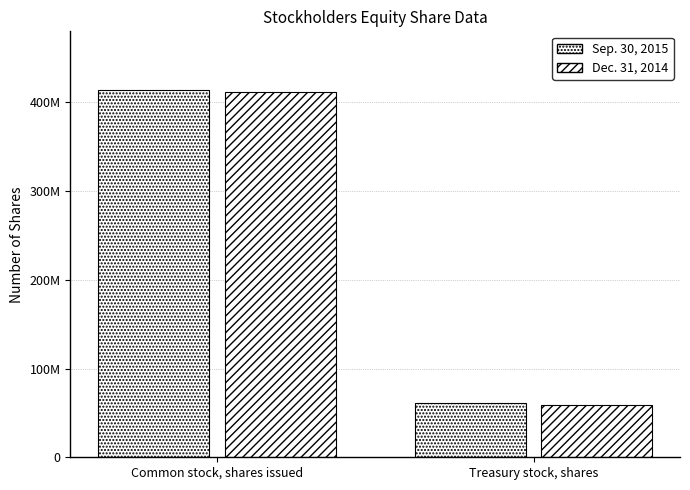

Which category has the lowest value across all series?

Treasury stock, shares